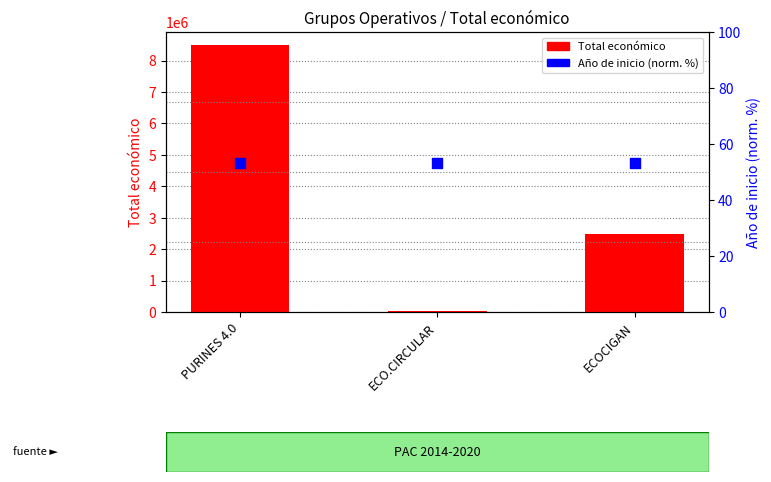

At which category is the sum across all series the highest?

PURINES 4.0